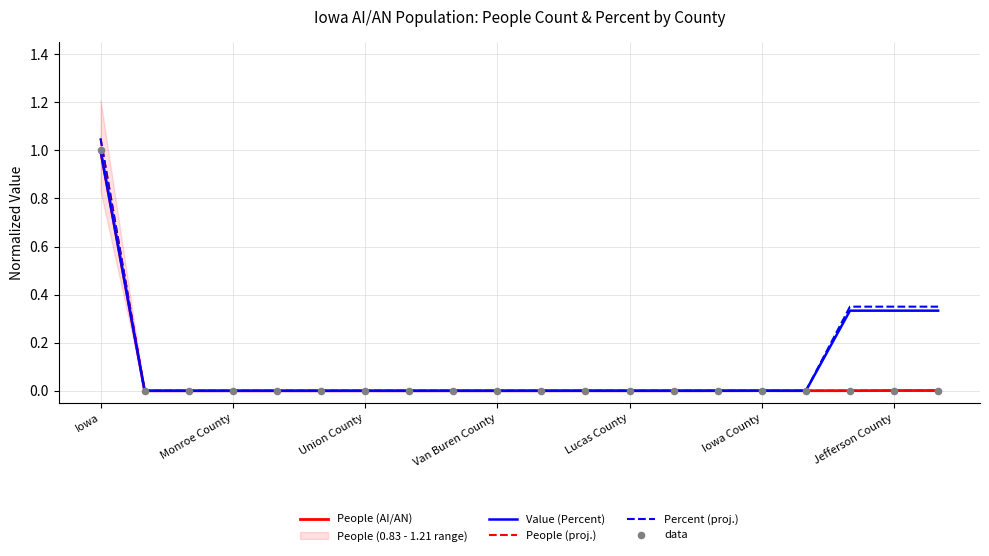

Which series has the largest total across all categories?

Percent (proj.)